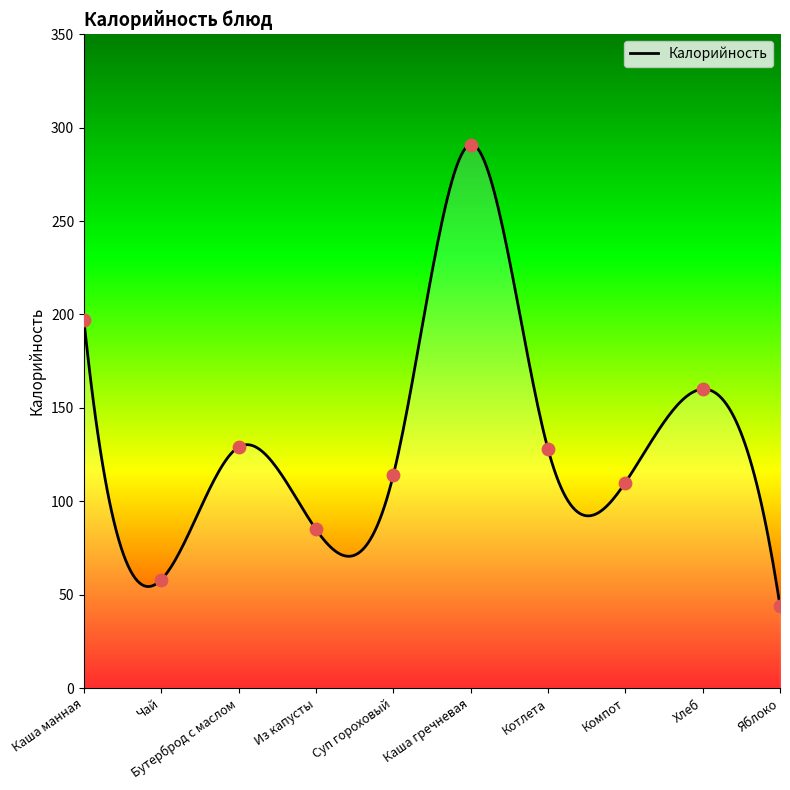

Approximately how many times larger is the value at Каша манная compared to Котлета?

1.5